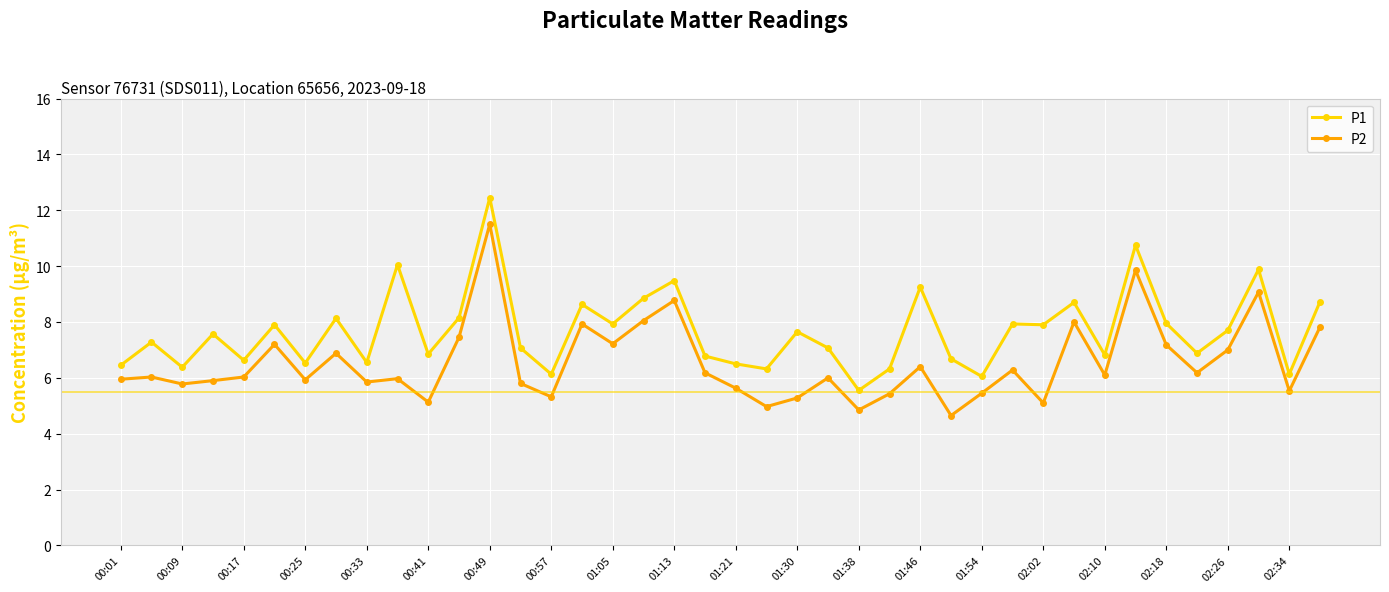

What is the highest value of the P2 series?

11.5